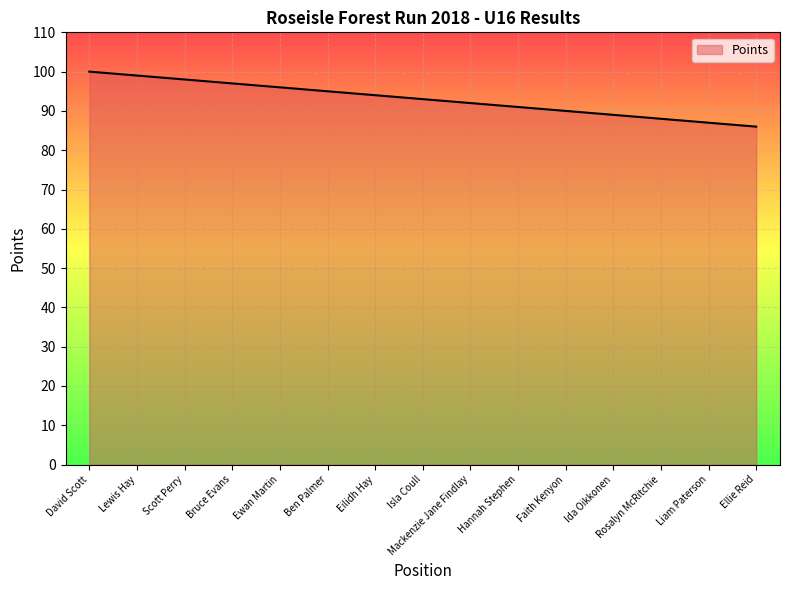

List the labels in order of value, largest first.

David Scott, Lewis Hay, Scott Perry, Bruce Evans, Ewan Martin, Ben Palmer, Eilidh Hay, Isla Coull, Mackenzie Jane Findlay, Hannah Stephen, Faith Kenyon, Ida Oikkonen, Rosalyn McRitchie, Liam Paterson, Ellie Reid